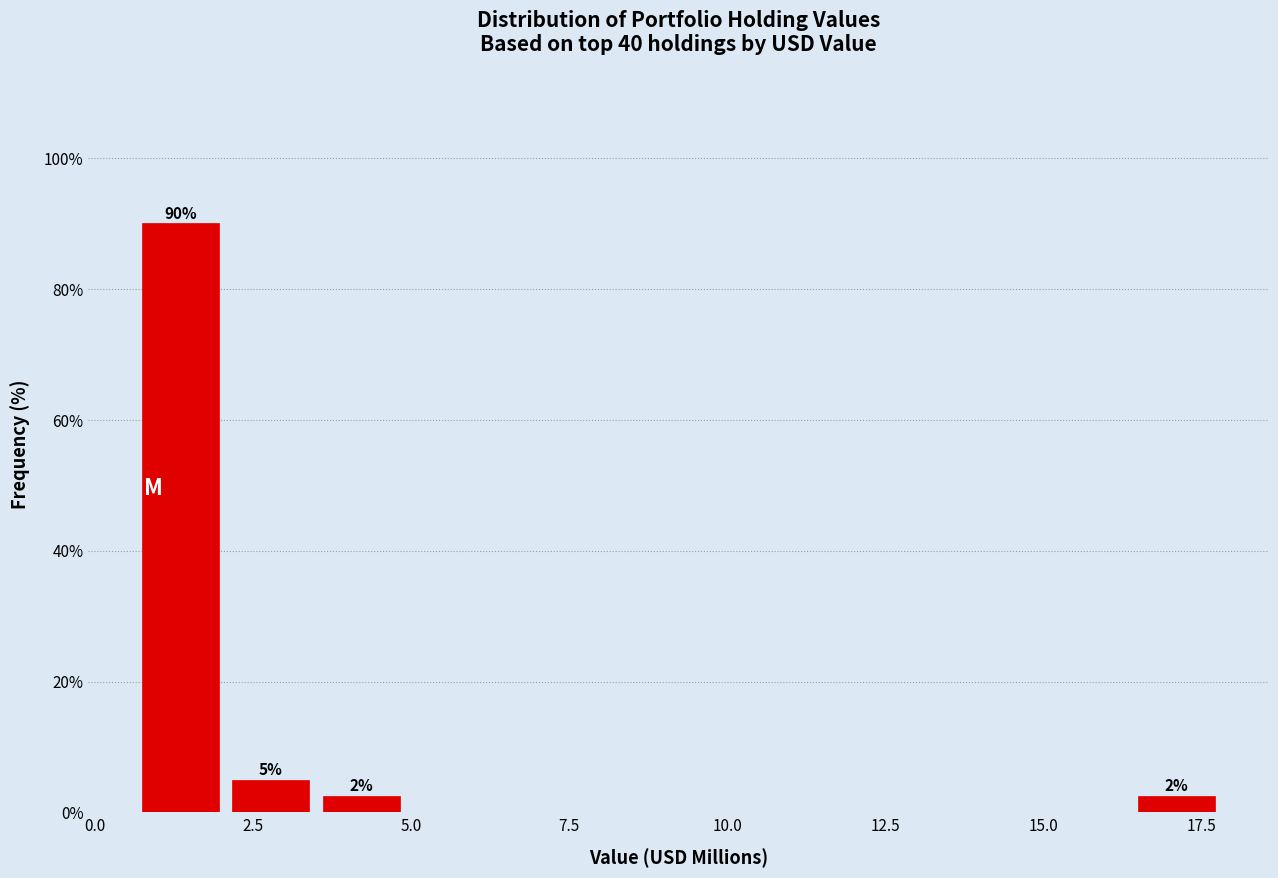

Read against the x-axis, roughly where is the centre of the tallest bar?

1.5